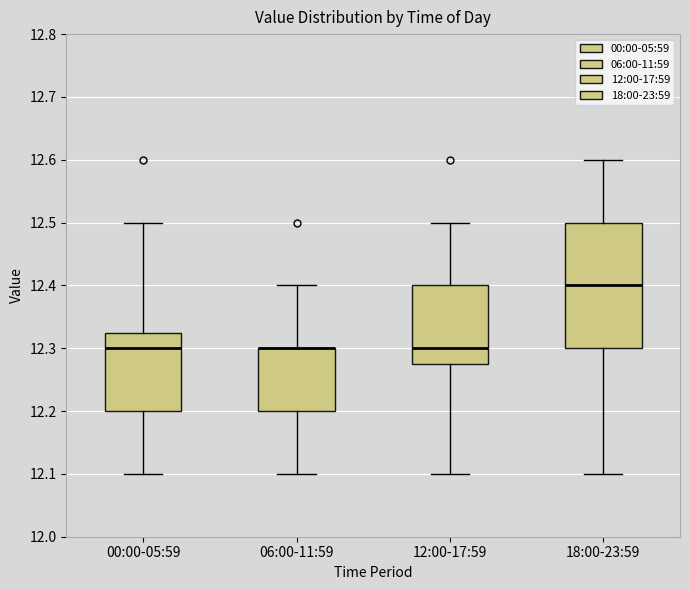

Reading left to right, read every box against the y-axis: the position of its median line, the range the box covers, and the ends of its whiskers. The values are not printed on the chart, so give them approximately, as read against the axis.

00:00-05:59: median 12.30, box 12.20 to 12.33, whiskers 12.10 to 12.50
06:00-11:59: median 12.30 (drawn on the box's upper edge), box 12.20 to 12.30, whiskers 12.10 to 12.40
12:00-17:59: median 12.30, box 12.28 to 12.40, whiskers 12.10 to 12.50
18:00-23:59: median 12.40, box 12.30 to 12.50, whiskers 12.10 to 12.60